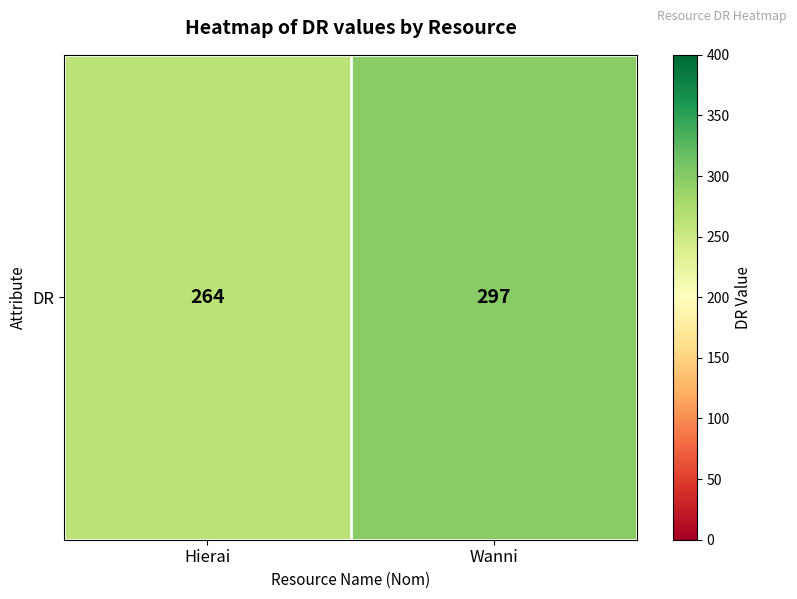

Is it true that the value at Wanni is 158?

False